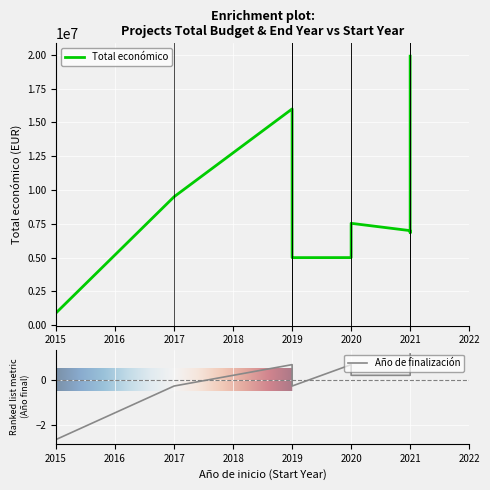

True or false: Total económico and Año de finalización intersect in this chart.

False